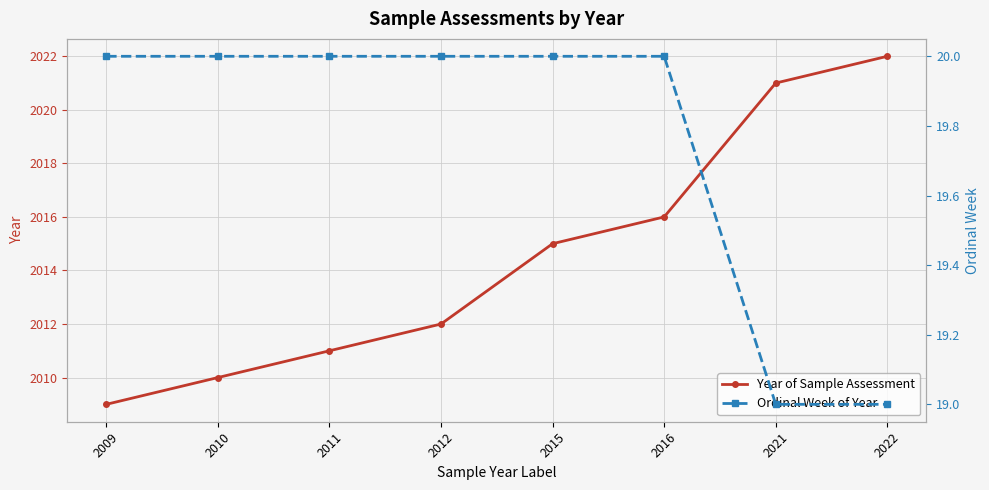

What is the smallest value displayed?

19